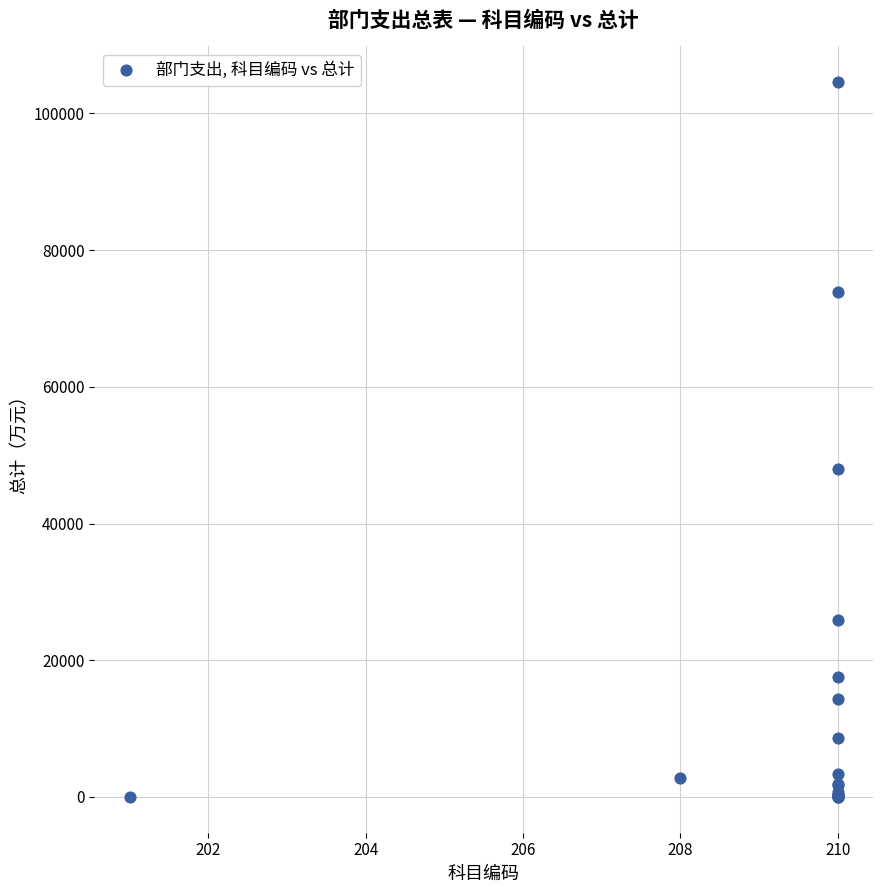

What Y value in the scatter plot is closest to 52287?

48034.3